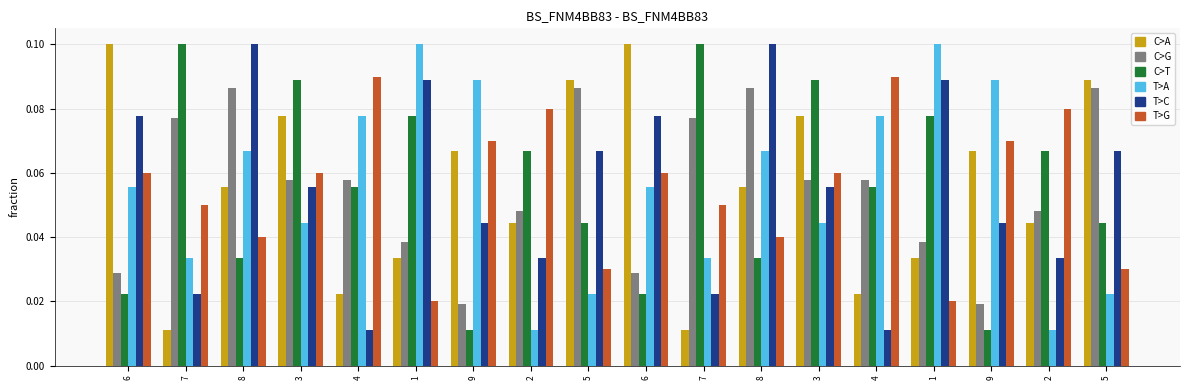

What is the difference between the highest and lowest values at 4?

0.1